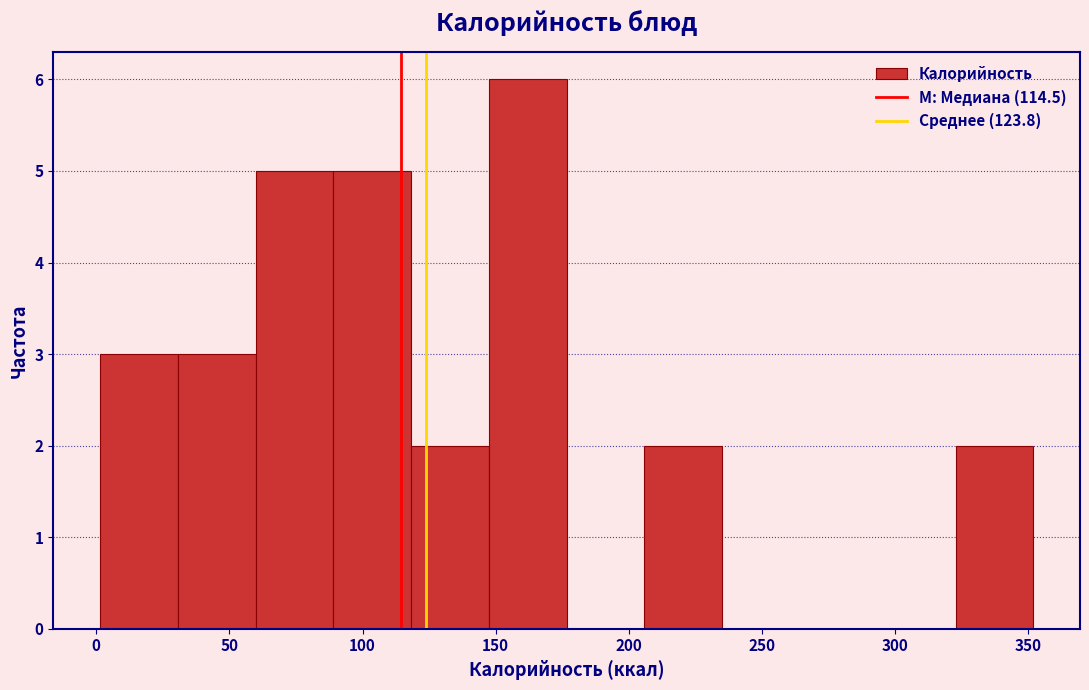

Over which range of the x-axis is the bar tallest?

145 to 175